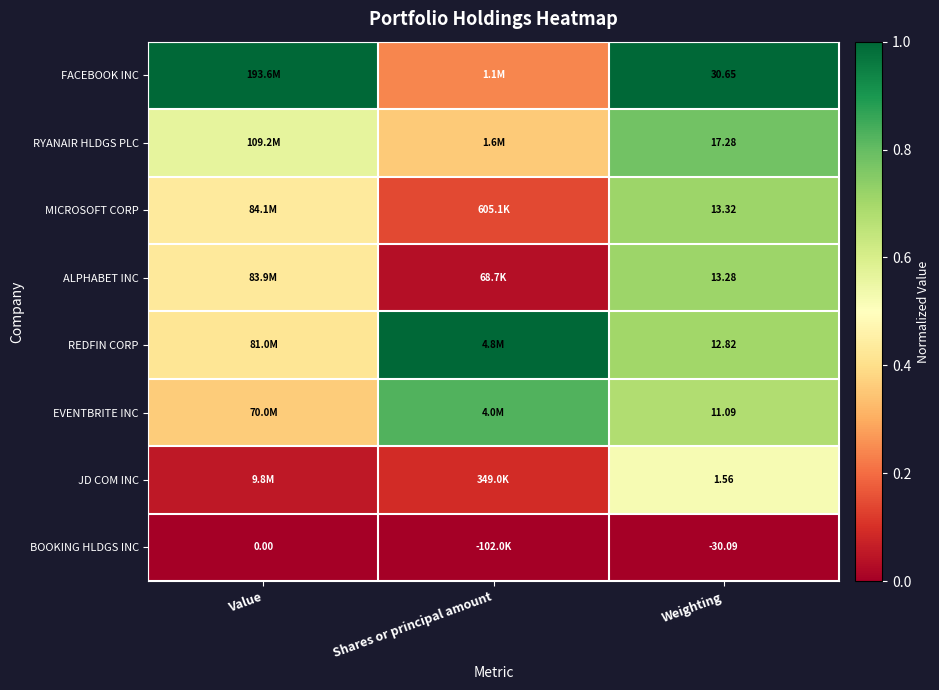

At Weighting, list the series in order from smallest to largest.

BOOKING HLDGS INC, JD COM INC, EVENTBRITE INC, REDFIN CORP, ALPHABET INC, MICROSOFT CORP, RYANAIR HLDGS PLC, FACEBOOK INC